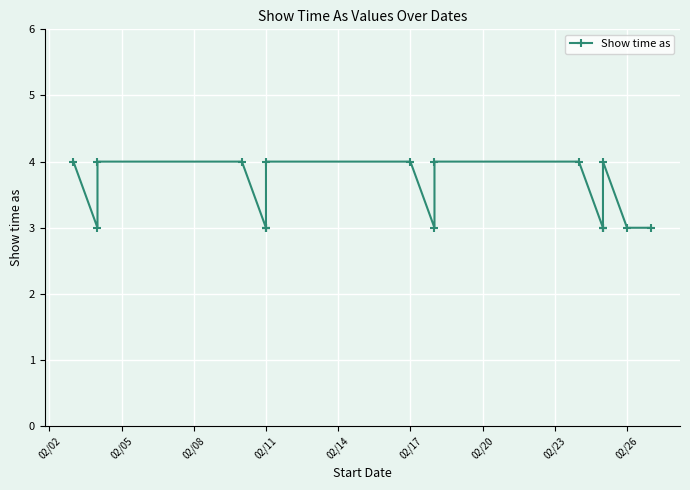

How many series are shown in this chart?

1